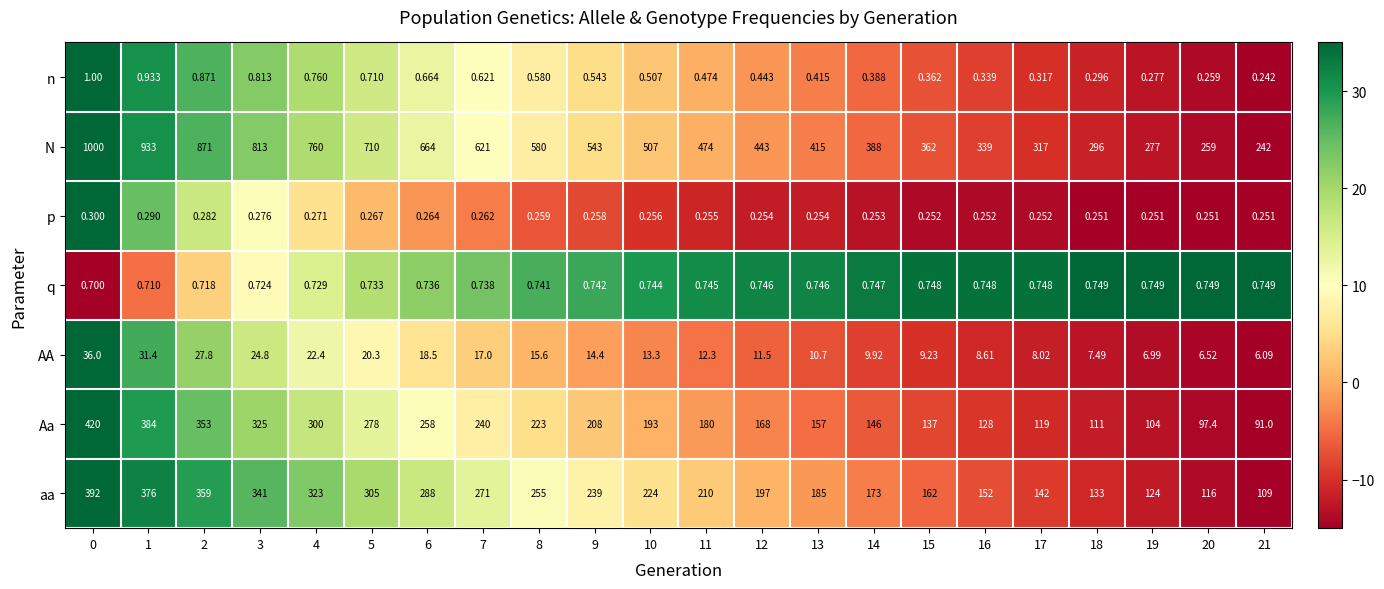

Which series has the largest range (max minus min)?

N